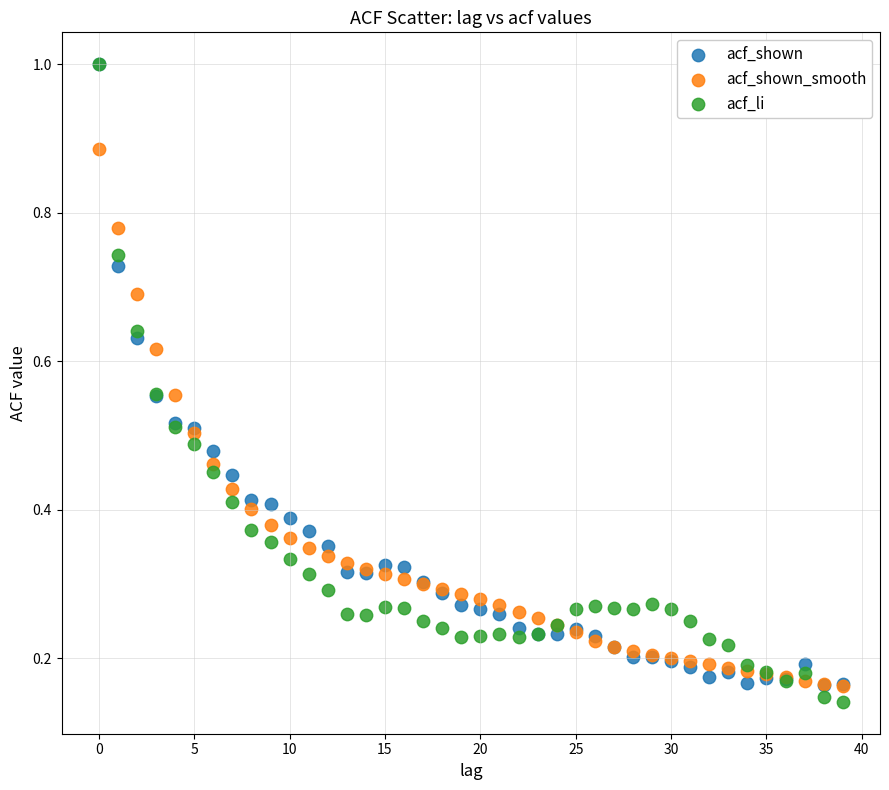

What are all the series names shown in the legend?

acf_shown, acf_shown_smooth, acf_li